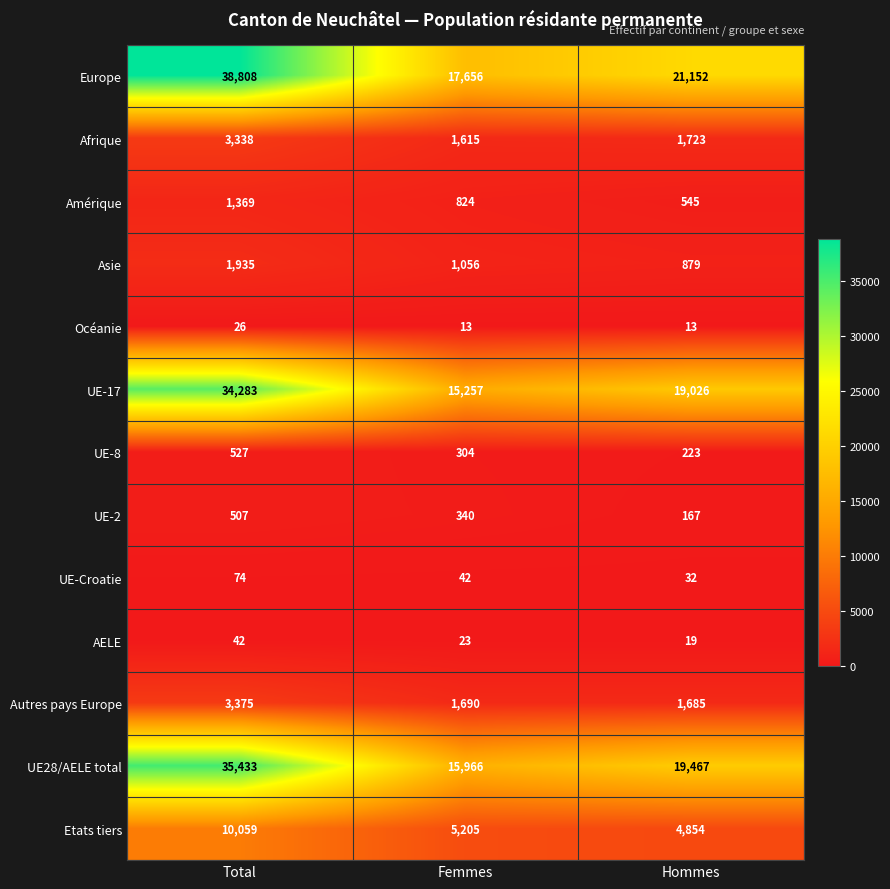

Where does the UE-17 series first go above 19026?

Total